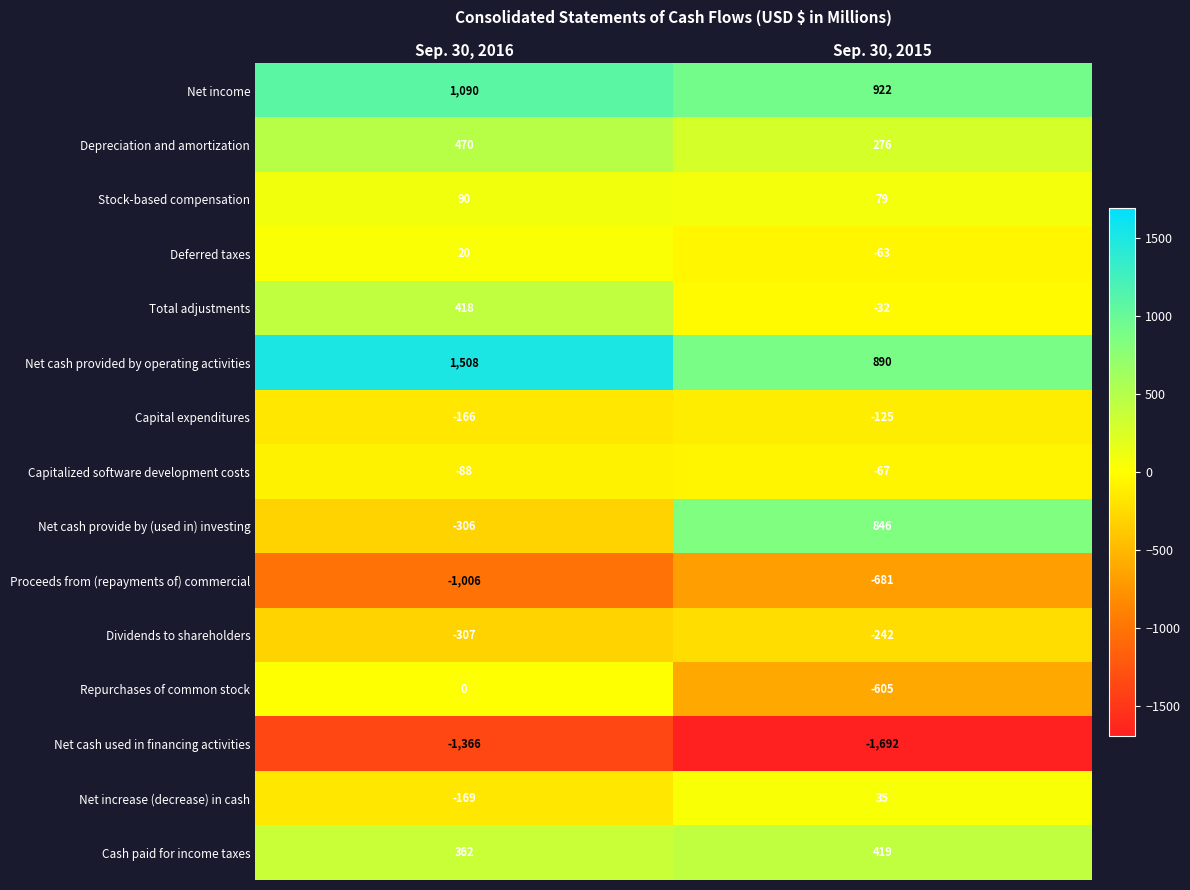

Between Sep. 30, 2016 and Sep. 30, 2015, which series saw the biggest shift?

Net cash provide by (used in) investing